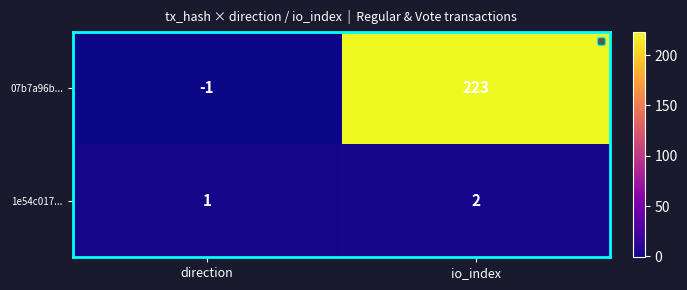

Reading right to left, list all the values displayed in this chart.

07b7a96b...: 223	-1
1e54c017...: 2	1